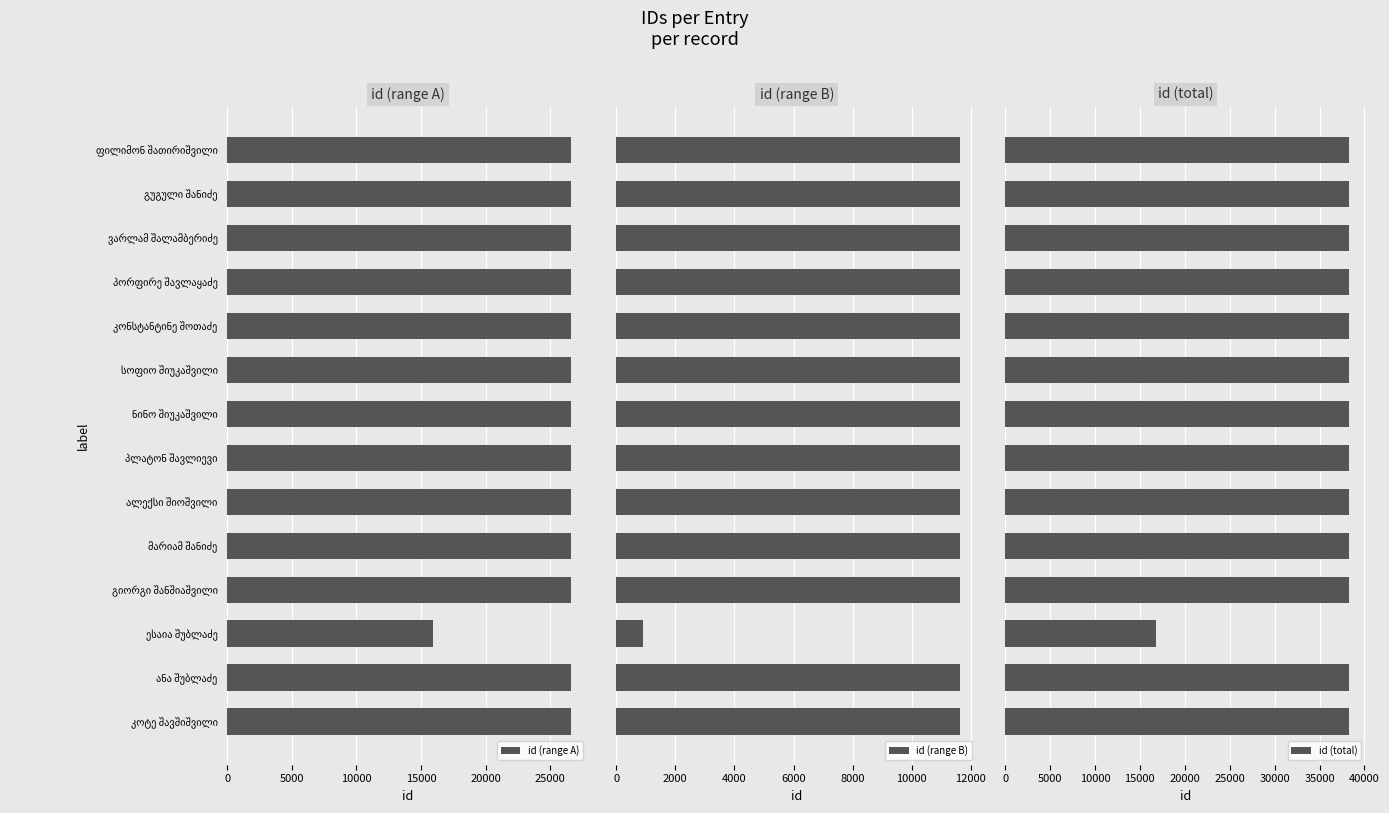

How many values in the id (range A) series are below 26624?

7